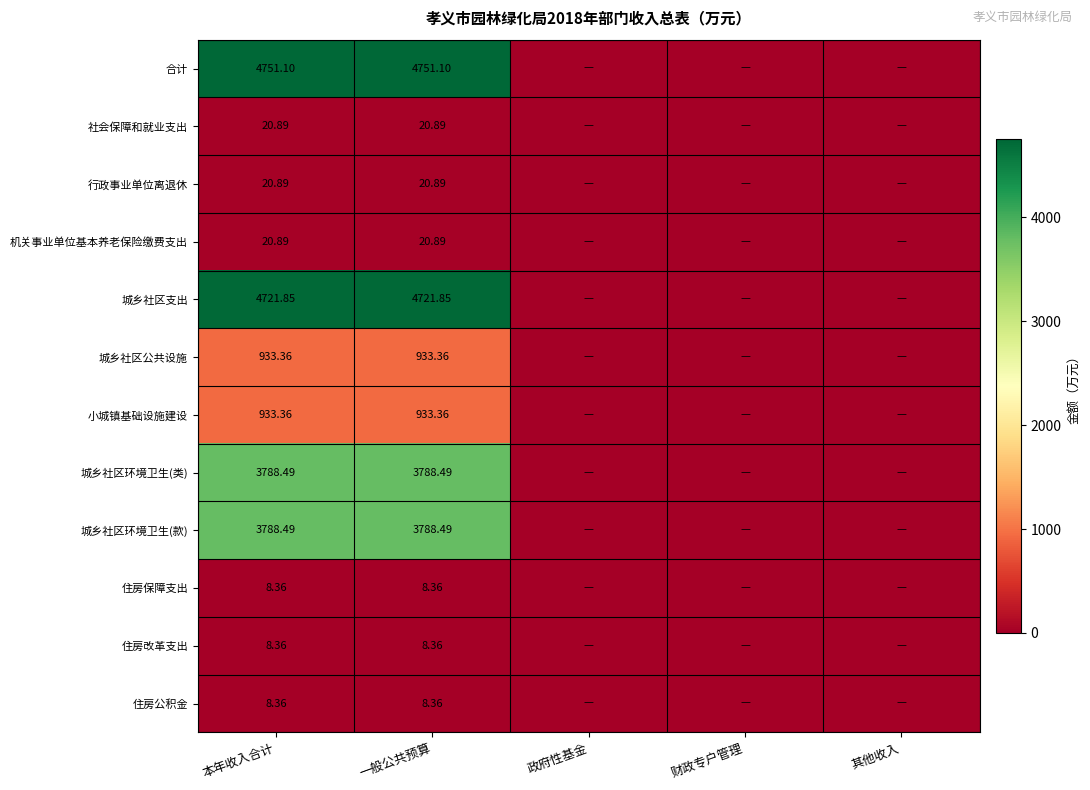

Rank the series at 一般公共预算 from highest to lowest value.

合计, 城乡社区支出, 城乡社区环境卫生(类), 城乡社区环境卫生(款), 城乡社区公共设施, 小城镇基础设施建设, 社会保障和就业支出, 行政事业单位离退休, 机关事业单位基本养老保险缴费支出, 住房保障支出, 住房改革支出, 住房公积金